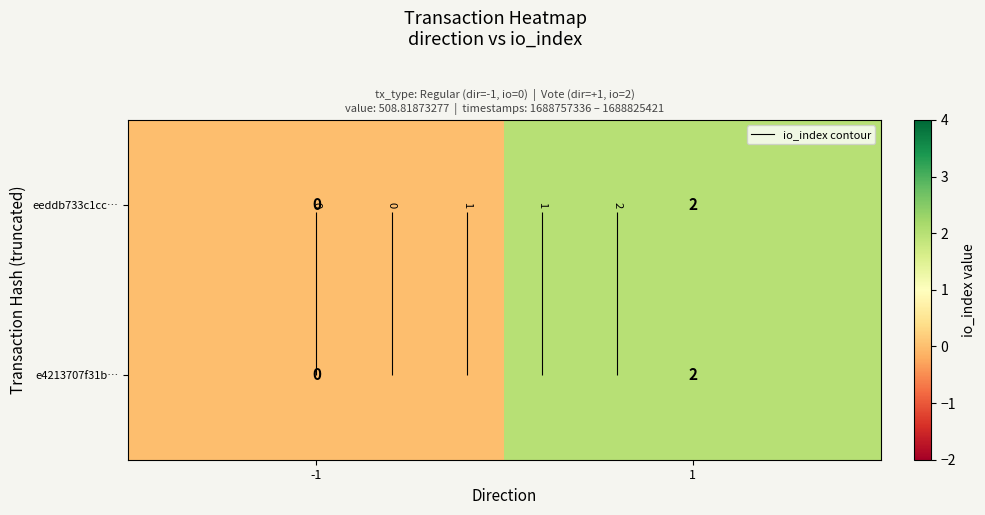

What is the sum of all e4213707f31b… values?

2